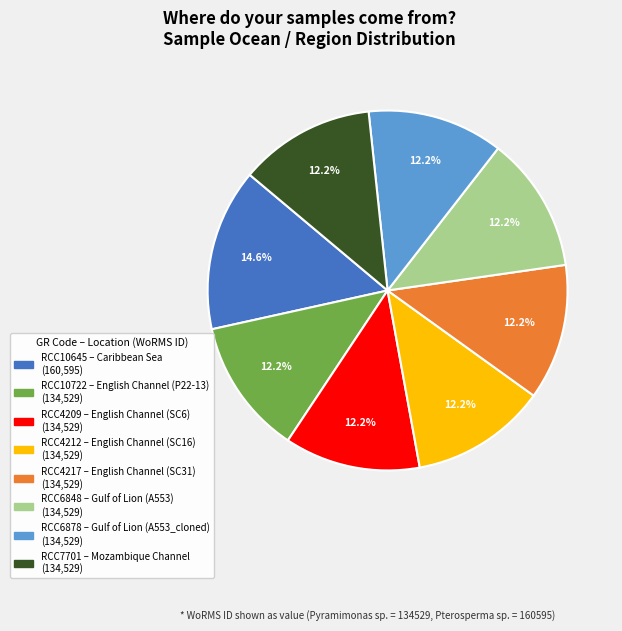

Does any single category account for the majority?

No